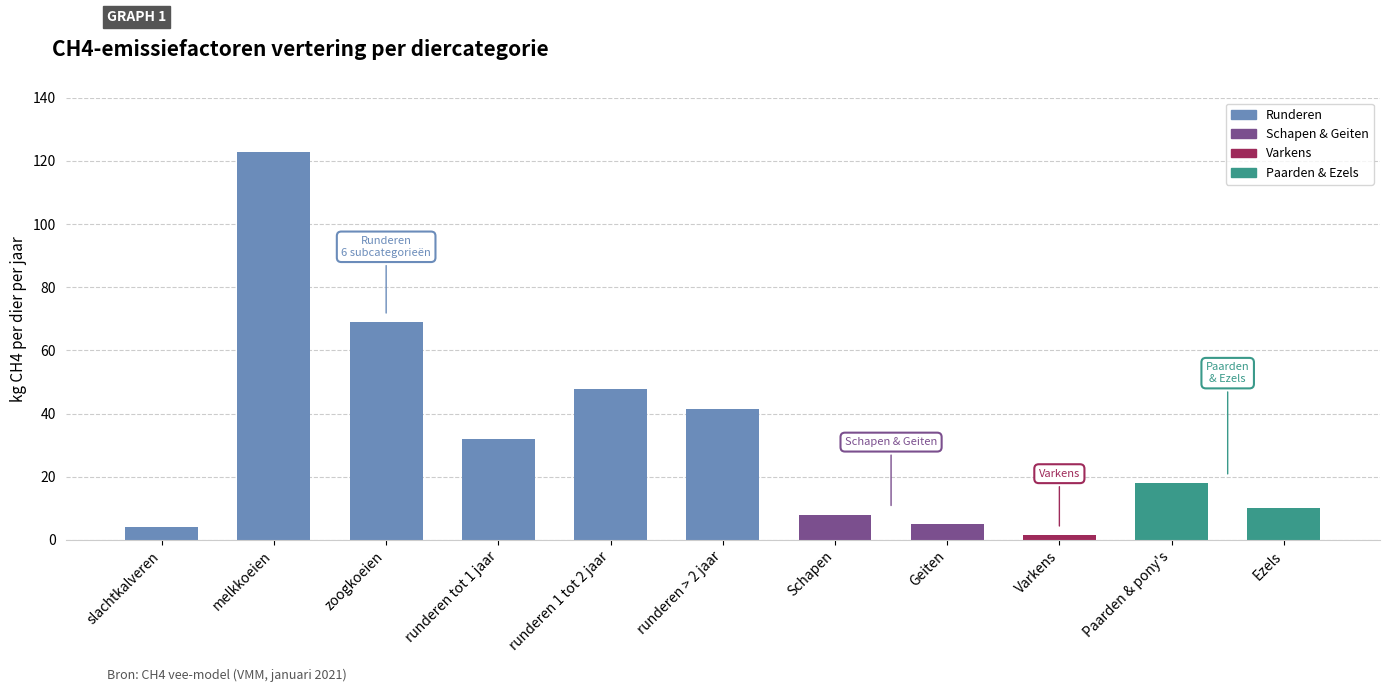

Reading left to right, list all the values displayed in this chart.

4.1	122.8	68.9	31.9	47.8	41.4	8.0	5.0	1.5	18.0	10.0